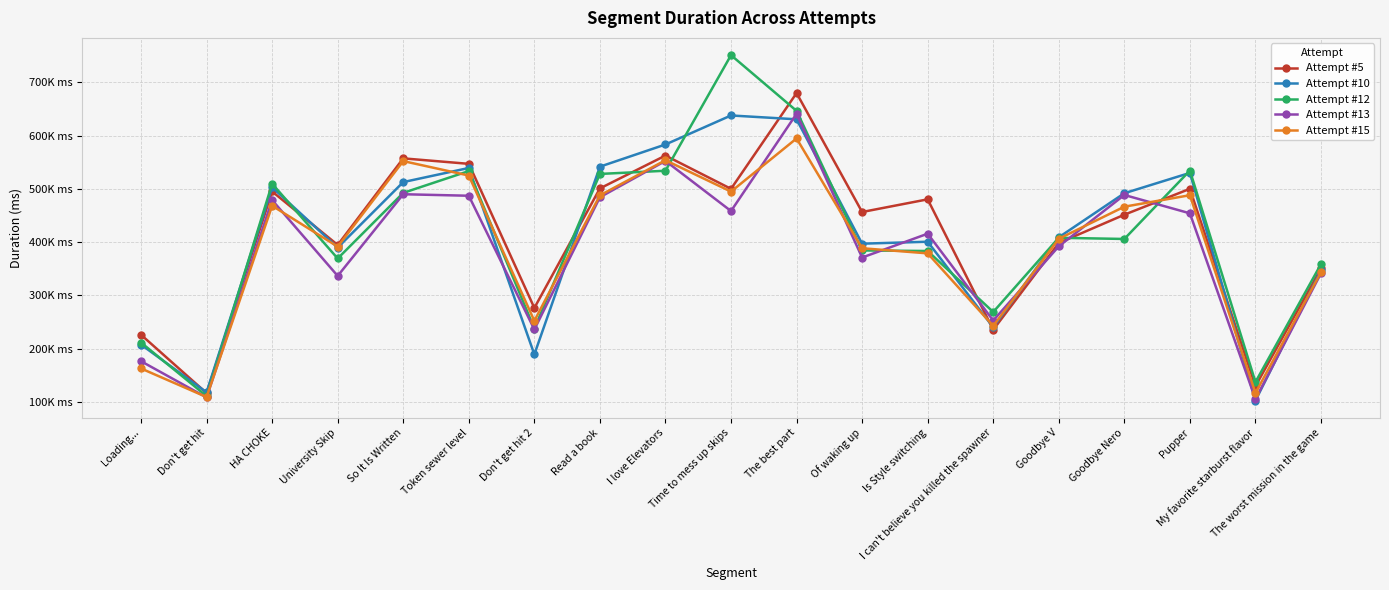

Where does the Attempt #5 series first go above 456735?

HA CHOKE